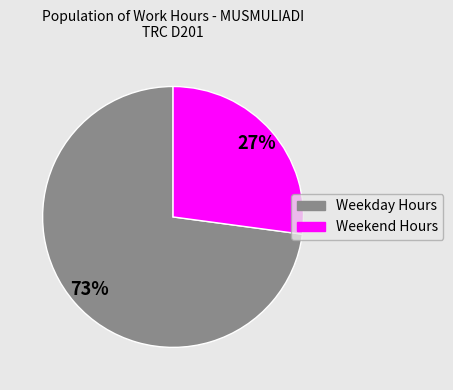

To the nearest percent, what is the difference between the largest and smallest slice percentages?

46%